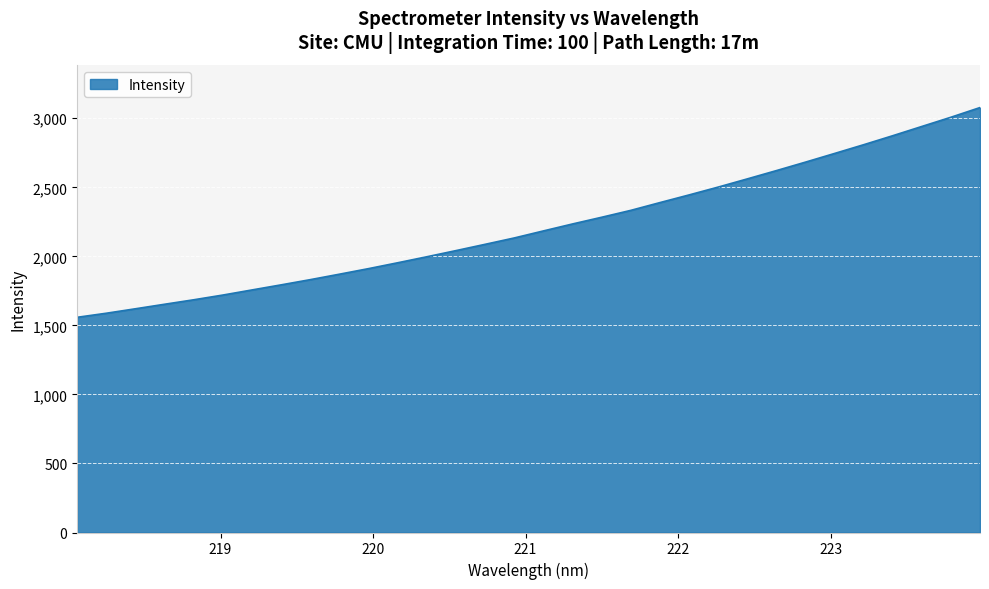

What is the greatest value displayed?

3077.6